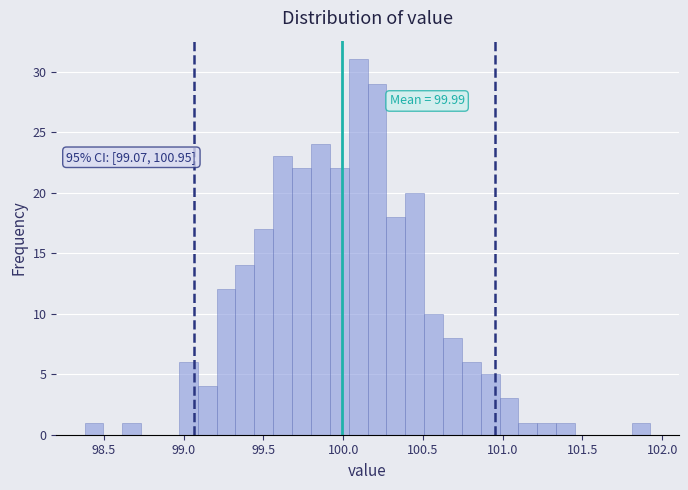

Around what value on the x-axis is the tallest bar? Give the approximate position of its centre, as read against the axis.

100.10